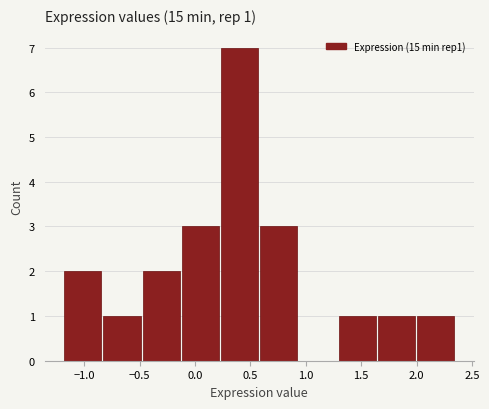

Which range on the x-axis has the tallest bar?

0.25 to 0.60